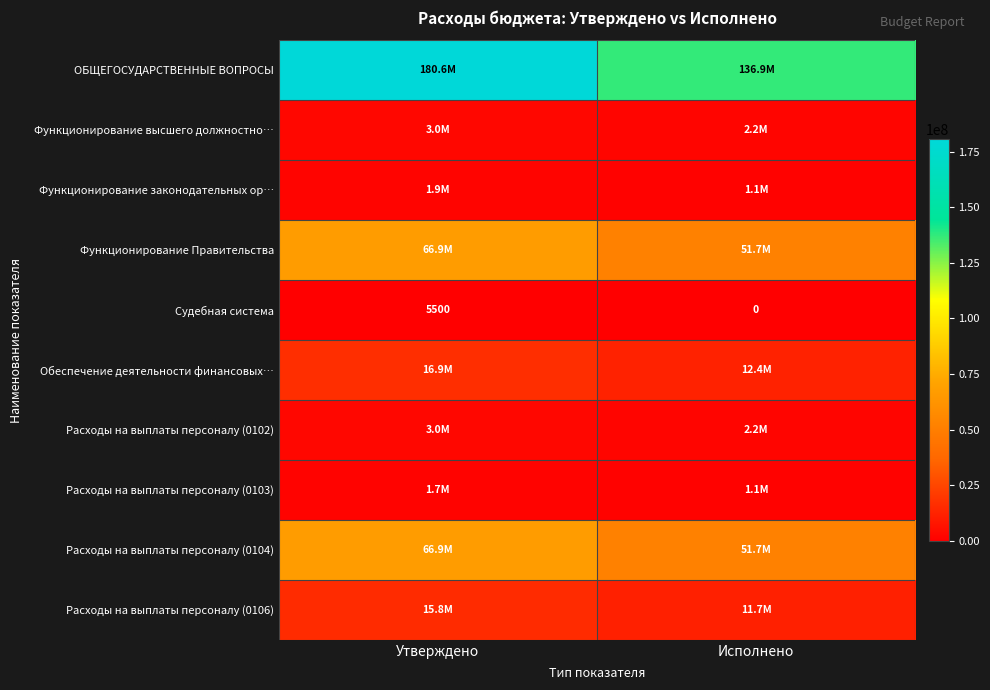

Which category has the lowest value in the Судебная система series?

Исполнено